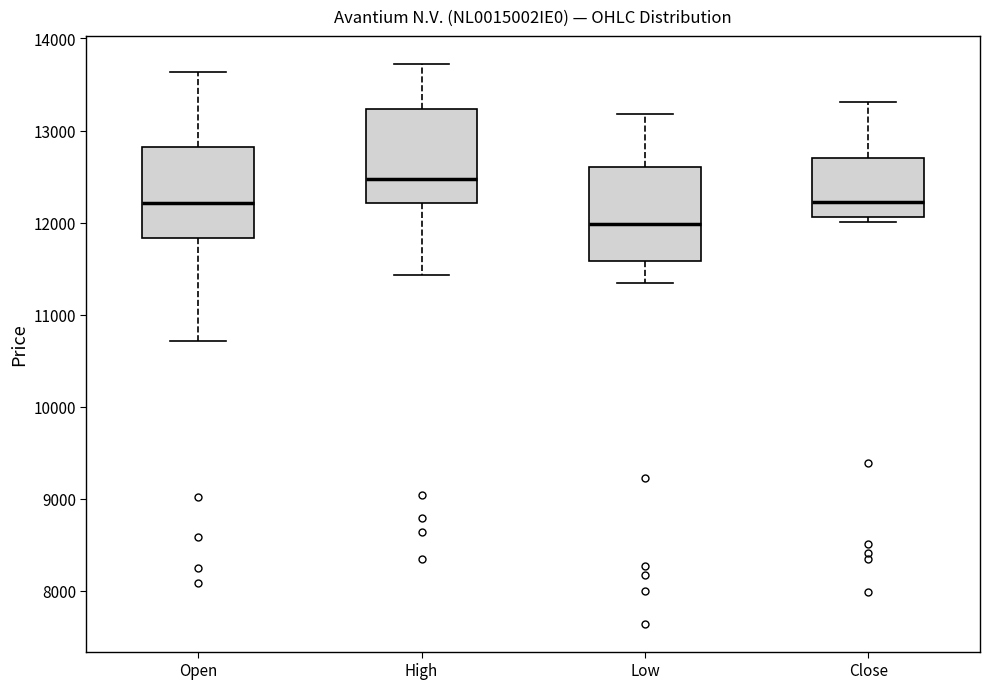

Reading left to right, read every box against the y-axis: the position of its median line, the range the box covers, and the ends of its whiskers. The values are not printed on the chart, so give them approximately, as read against the axis.

Open: median 12200, box 11800 to 12800, whiskers 10700 to 13600
High: median 12500, box 12200 to 13200, whiskers 11400 to 13700
Low: median 12000, box 11600 to 12600, whiskers 11300 to 13200
Close: median 12200, box 12100 to 12700, whiskers 12000 to 13300